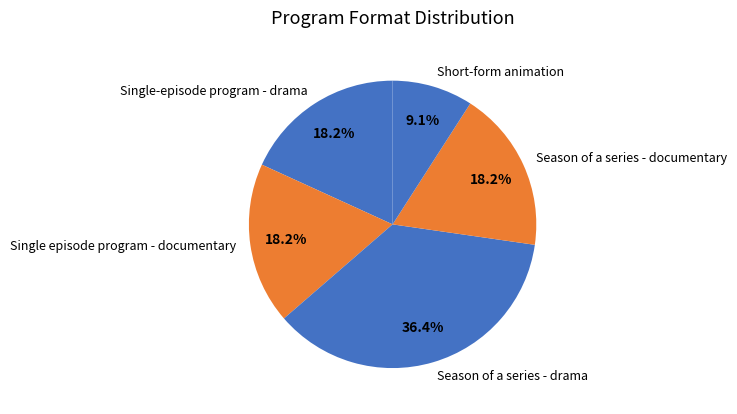

True or false: Single episode program - documentary accounts for 26% of the total.

False